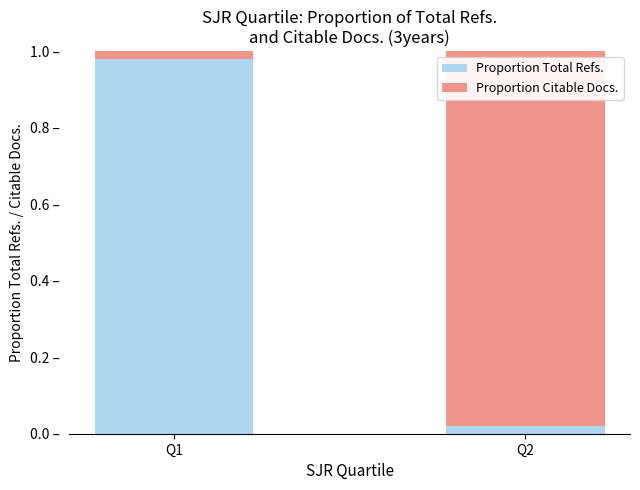

True or false: Proportion Total Refs. has a value of 0.0 at Q2.

True